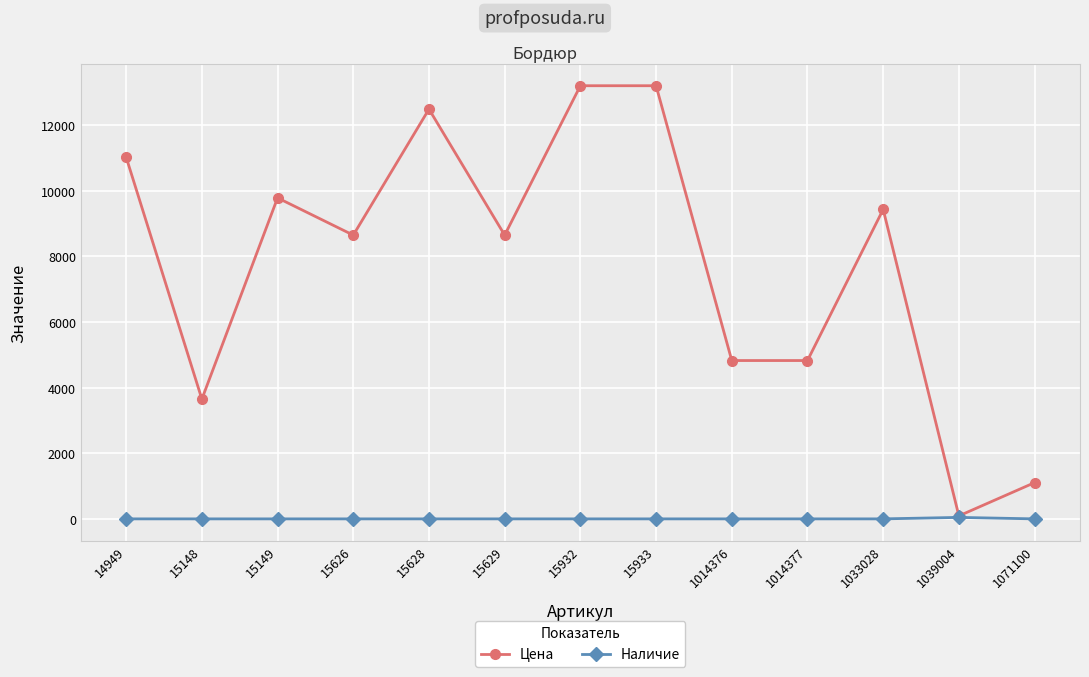

Which series changed the most between 15629 and 15933?

Цена